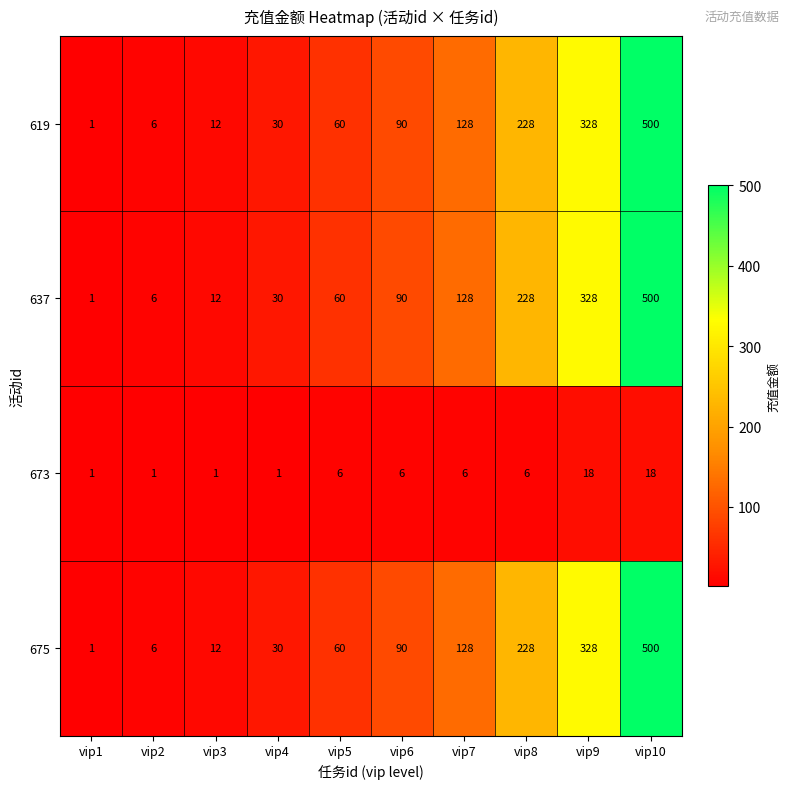

What is the spread (max minus min) of values at vip5?

54